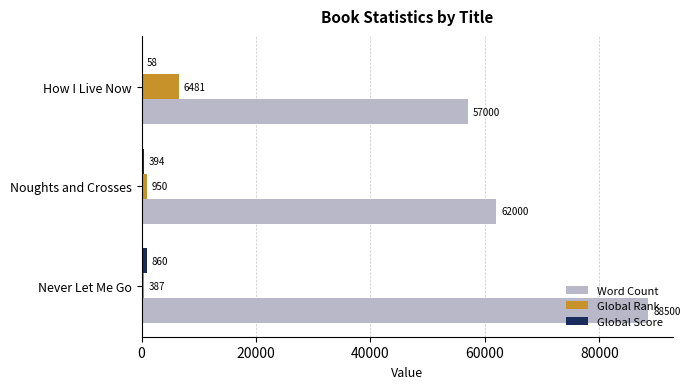

What is the approximate value of Word Count at Noughts and Crosses, to the nearest 50?

62000